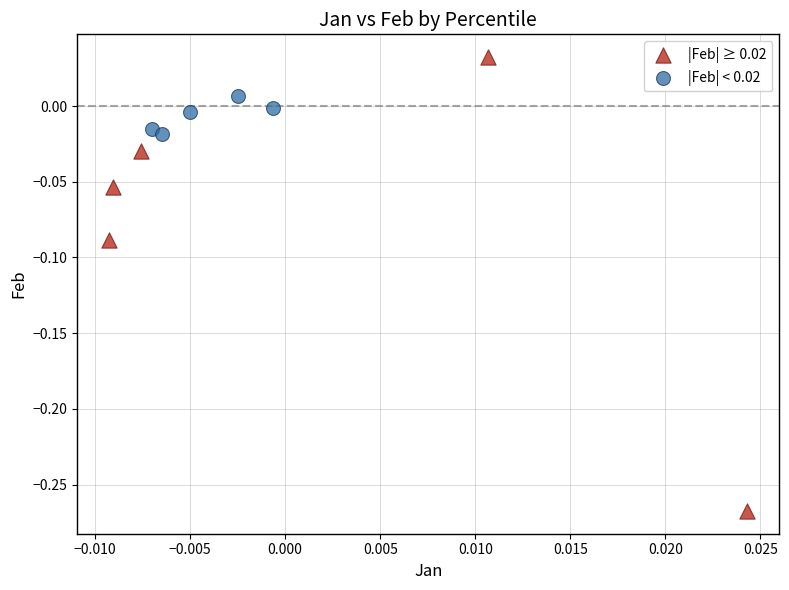

Which series has the largest Y range (max minus min)?

|Feb| ≥ 0.02